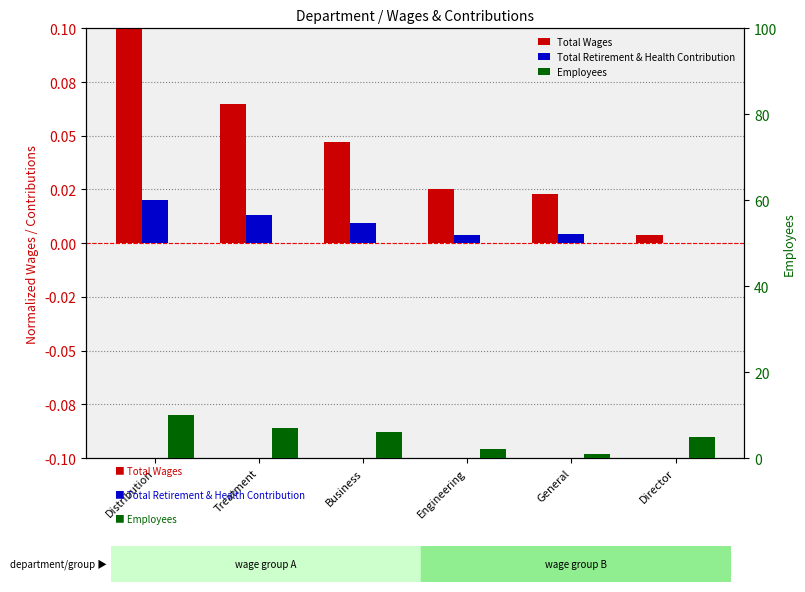

What is the label of the 4th bar from the right?

Business